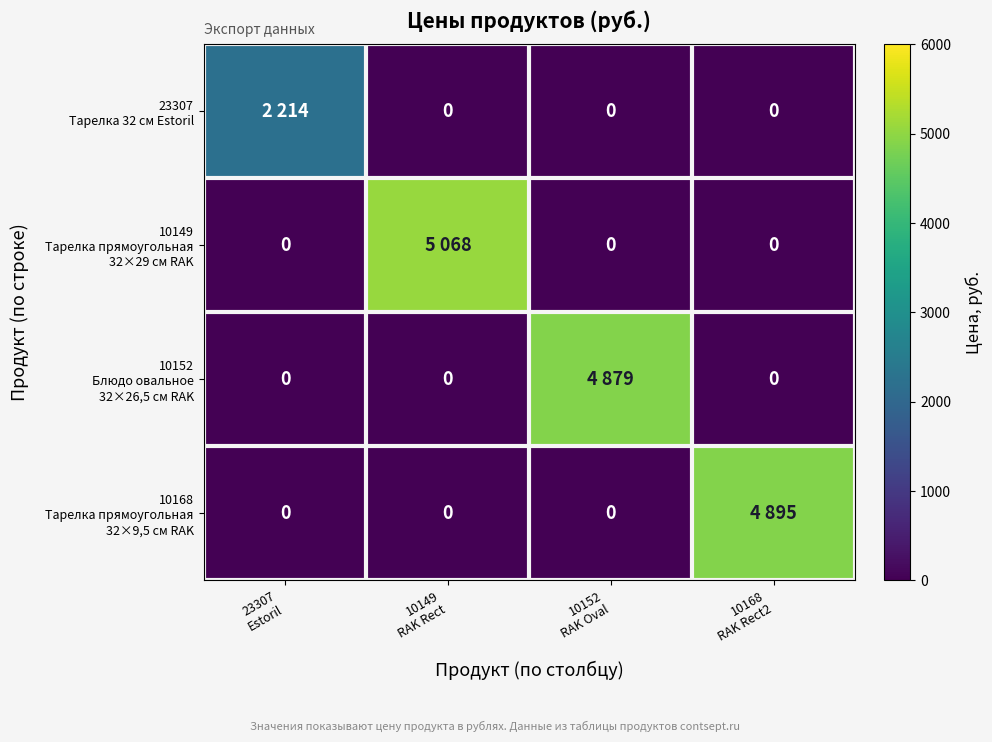

What is the difference between the maximum and minimum values in the 10152 Блюдо овальное 32×26,5 см RAK series?

4879